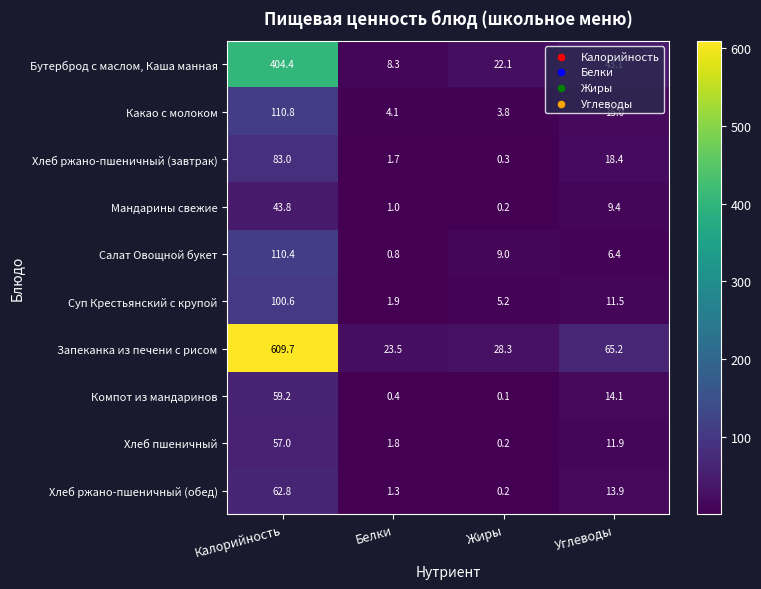

What value does the Какао с молоком series have at Жиры?

3.8